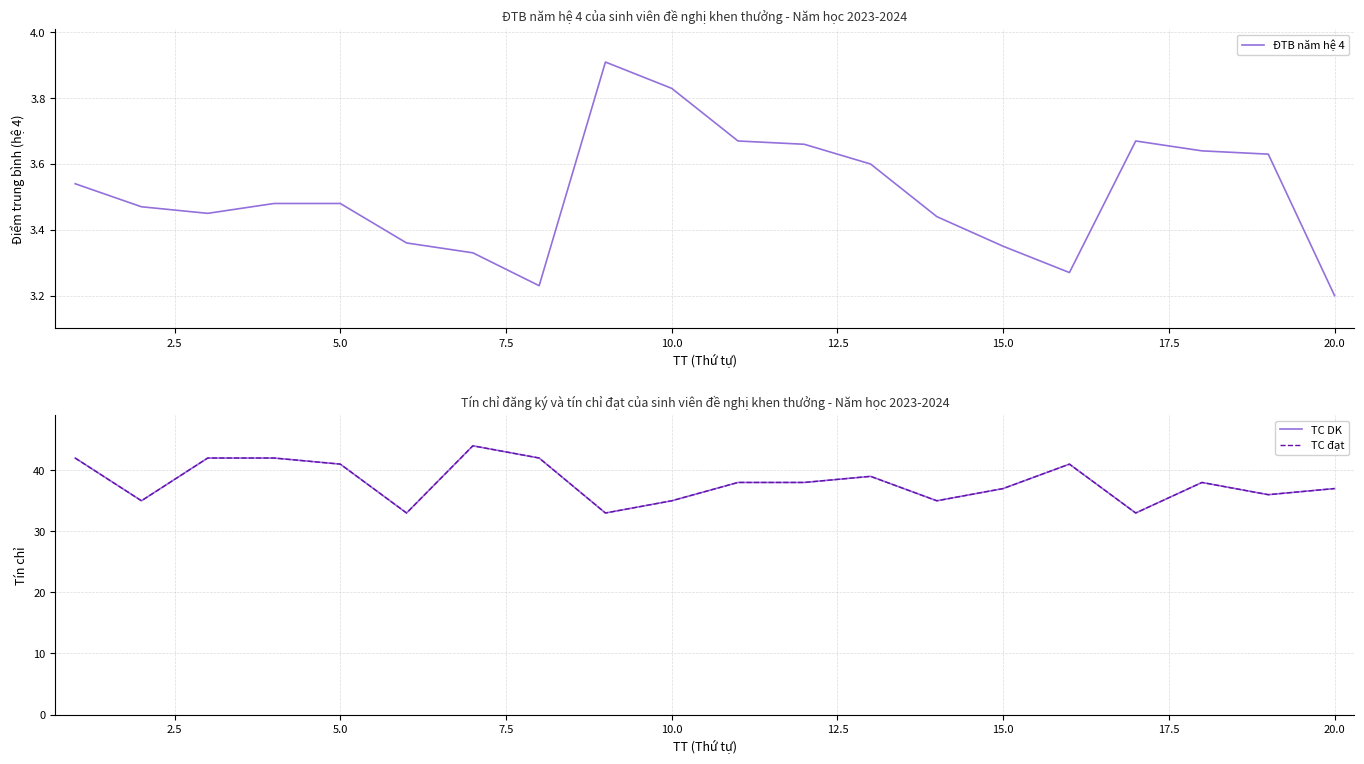

Reading left to right, what are all the values shown in this chart?

ĐTB năm hệ 4: 3.5	3.5	3.5	3.5	3.5	3.4	3.3	3.2	3.9	3.8	3.7	3.7	3.6	3.4	3.4	3.3	3.7	3.6	3.6	3.2
TC DK: 42.0	35.0	42.0	42.0	41.0	33.0	44.0	42.0	33.0	35.0	38.0	38.0	39.0	35.0	37.0	41.0	33.0	38.0	36.0	37.0
TC đạt: 42.0	35.0	42.0	42.0	41.0	33.0	44.0	42.0	33.0	35.0	38.0	38.0	39.0	35.0	37.0	41.0	33.0	38.0	36.0	37.0